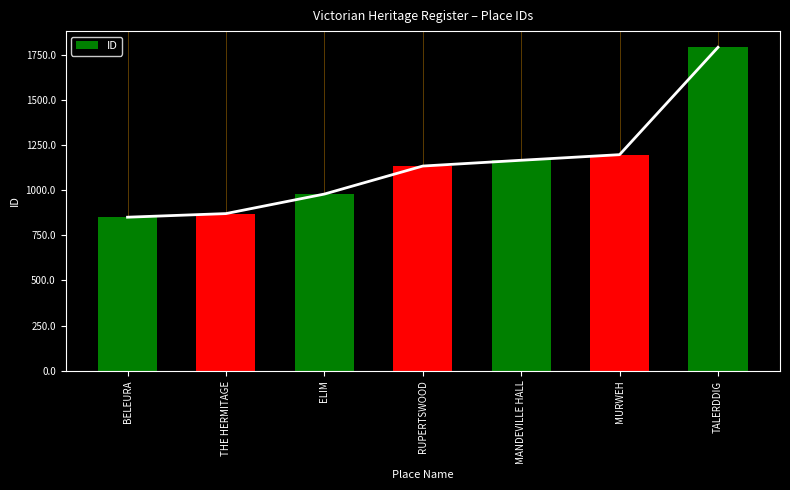

Where is the data nearest to the value 1320?

MURWEH